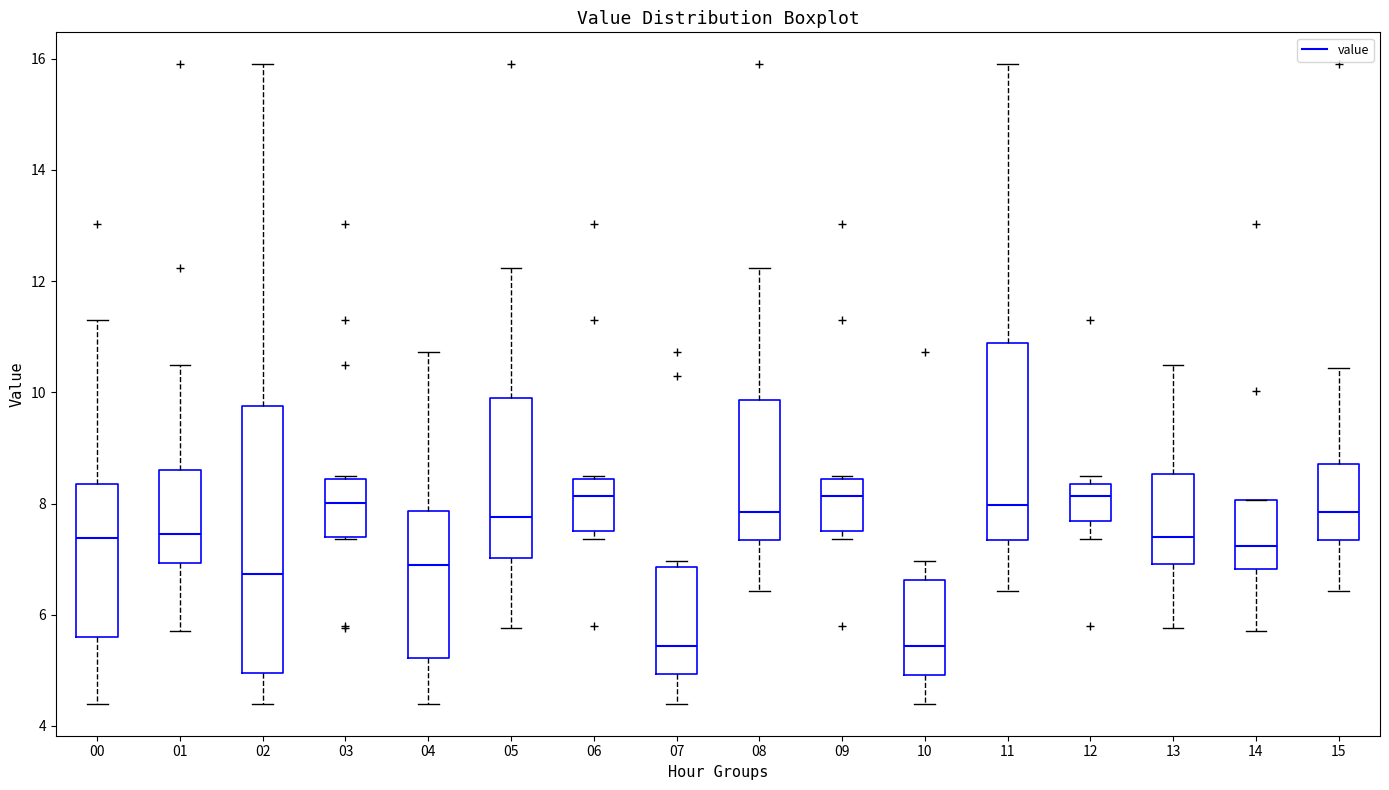

Reading left to right, transcribe this box plot: for each box, give where its median line is, the range the box spans, and where its two whiskers end, as read against the y-axis. The values are not printed on the chart, so give them approximately, as read against the axis.

00: median 7.4, box 5.6 to 8.4, whiskers 4.4 to 11.4
01: median 7.4, box 7.0 to 8.6, whiskers 5.8 to 10.6
02: median 6.8, box 5.0 to 9.8, whiskers 4.4 to 16.0
03: median 8.0, box 7.4 to 8.4, whiskers 7.4 to 8.6
04: median 7.0, box 5.2 to 7.8, whiskers 4.4 to 10.8
05: median 7.8, box 7.0 to 10.0, whiskers 5.8 to 12.2
06: median 8.2, box 7.6 to 8.4, whiskers 7.4 to 8.6
07: median 5.4, box 5.0 to 6.8, whiskers 4.4 to 7.0
08: median 7.8, box 7.4 to 9.8, whiskers 6.4 to 12.2
09: median 8.2, box 7.6 to 8.4, whiskers 7.4 to 8.6
10: median 5.4, box 5.0 to 6.6, whiskers 4.4 to 7.0
11: median 8.0, box 7.4 to 10.8, whiskers 6.4 to 16.0
12: median 8.2, box 7.6 to 8.4, whiskers 7.4 to 8.6
13: median 7.4, box 7.0 to 8.6, whiskers 5.8 to 10.6
14: median 7.2, box 6.8 to 8.0, whiskers 5.8 to 8.0
15: median 7.8, box 7.4 to 8.8, whiskers 6.4 to 10.4